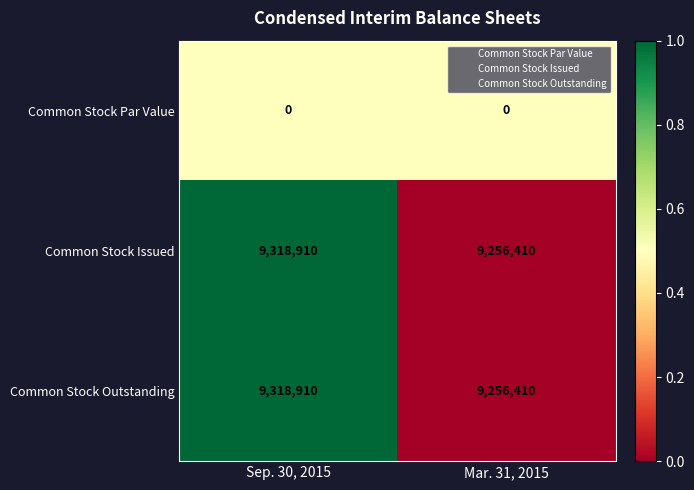

What value does the Common Stock Issued series have at Sep. 30, 2015?

9318910